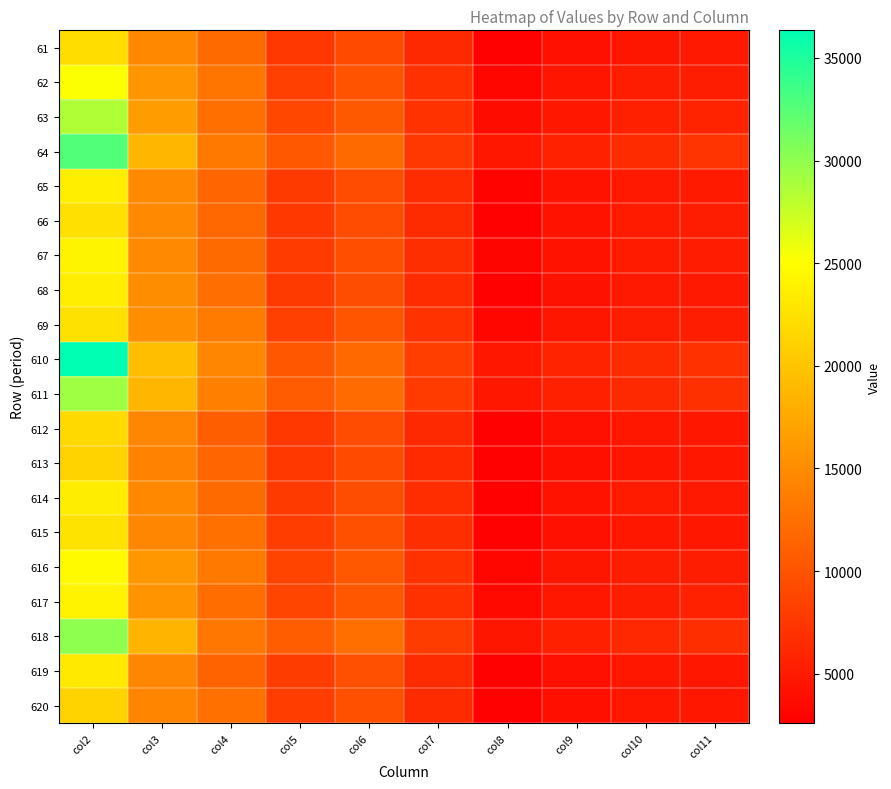

Reading left to right, transcribe all the data shown in this chart.

61: col2=22168	col3=14678	col4=12014	col5=7495	col6=9165	col7=6346	col8=2797	col9=4098	col10=4611	col11=4896
62: col2=25232	col3=15803	col4=12987	col5=8291	col6=9942	col7=6996	col8=3265	col9=4525	col10=5216	col11=5301
63: col2=28552	col3=16472	col4=12456	col5=8960	col6=10536	col7=7117	col8=3722	col9=4734	col10=5526	col11=5807
64: col2=32710	col3=18720	col4=13259	col5=10390	col6=11988	col7=7535	col8=4705	col9=5621	col10=6439	col11=7270
65: col2=23665	col3=14783	col4=11564	col5=7766	col6=9380	col7=6551	col8=2995	col9=4284	col10=4906	col11=4980
66: col2=22399	col3=14758	col4=11831	col5=7656	col6=9346	col7=6445	col8=2927	col9=4274	col10=5070	col11=5294
67: col2=24153	col3=14733	col4=11986	col5=7859	col6=9580	col7=6699	col8=3067	col9=4353	col10=5044	col11=5135
68: col2=23667	col3=15117	col4=12366	col5=7764	col6=9478	col7=6511	col8=2919	col9=4124	col10=4847	col11=4891
69: col2=22486	col3=15179	col4=13502	col5=8315	col6=10048	col7=7018	col8=3201	col9=4607	col10=5243	col11=5245
610: col2=36342	col3=19368	col4=14506	col5=10294	col6=11937	col7=8134	col8=4671	col9=5723	col10=6429	col11=7000
611: col2=29311	col3=18732	col4=13980	col5=10697	col6=12135	col7=7872	col8=4695	col9=5508	col10=6295	col11=6933
612: col2=21790	col3=14483	col4=10939	col5=7667	col6=9333	col7=6309	col8=2844	col9=4110	col10=4683	col11=4730
613: col2=21223	col3=14159	col4=11619	col5=7620	col6=9210	col7=6375	col8=2752	col9=3987	col10=4554	col11=4669
614: col2=23514	col3=14611	col4=12023	col5=7772	col6=9423	col7=6647	col8=2912	col9=4372	col10=5053	col11=4890
615: col2=22668	col3=14484	col4=12499	col5=8033	col6=9733	col7=6716	col8=2884	col9=4099	col10=4648	col11=4655
616: col2=24716	col3=15980	col4=13295	col5=8598	col6=10437	col7=7054	col8=3246	col9=4614	col10=5274	col11=5234
617: col2=24061	col3=15673	col4=12174	col5=8743	col6=10329	col7=7007	col8=3467	col9=4648	col10=5251	col11=5608
618: col2=30069	col3=18501	col4=13021	col5=10843	col6=12479	col7=7970	col8=4613	col9=5513	col10=6178	col11=6741
619: col2=23195	col3=14474	col4=11428	col5=7983	col6=9630	col7=6436	col8=2865	col9=4069	col10=4749	col11=4719
620: col2=21228	col3=14356	col4=12511	col5=8054	col6=9664	col7=6486	col8=2760	col9=4044	col10=4666	col11=4760